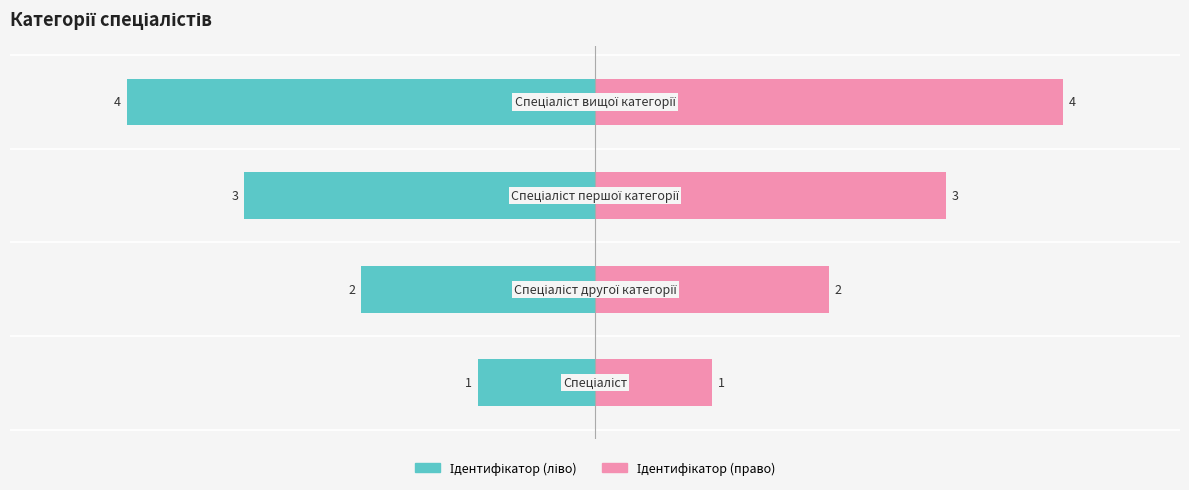

True or false: Ідентифікатор (ліво) has a value of -2 at −4.

True